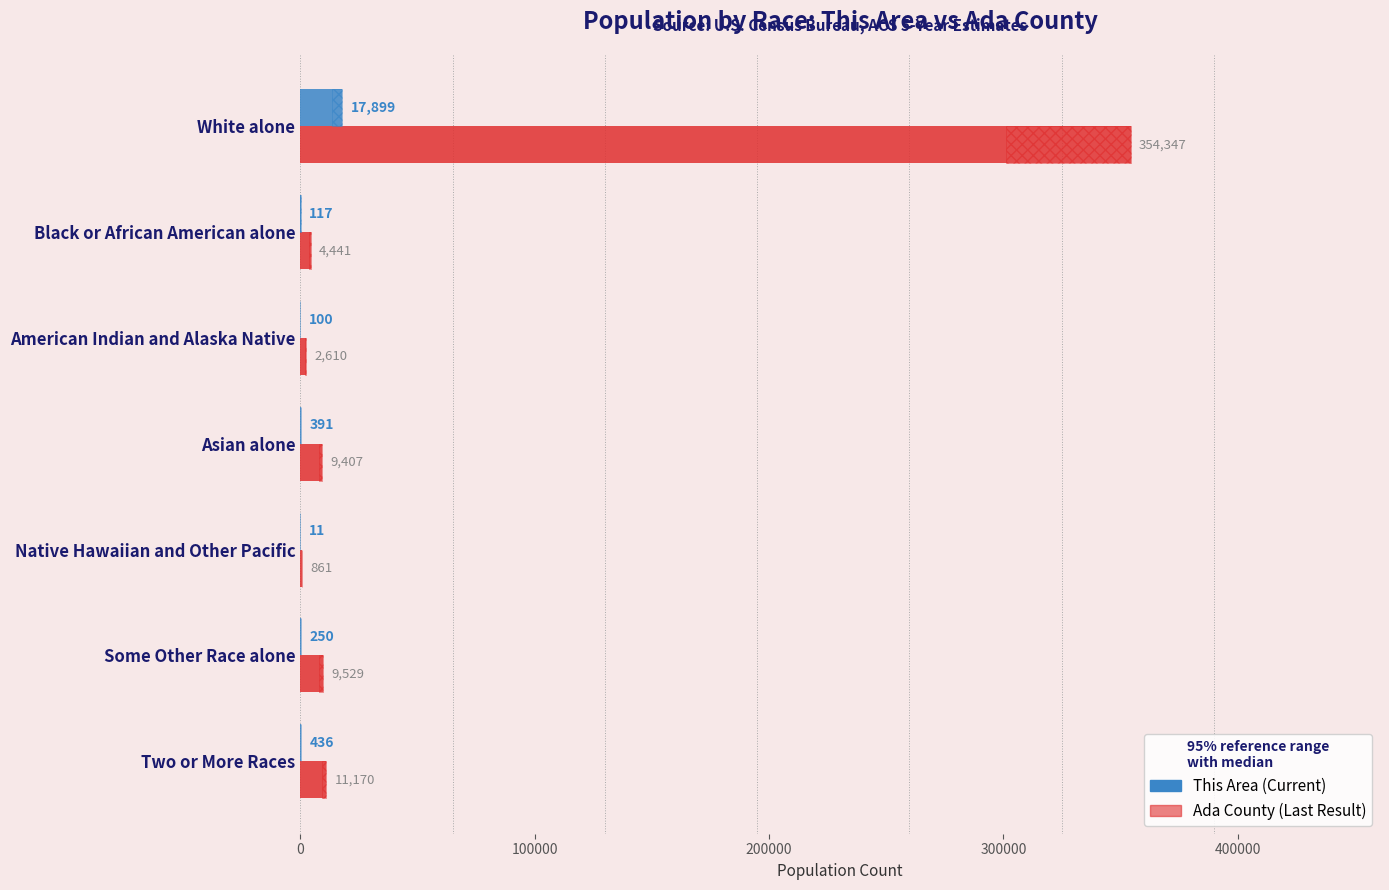

What are all the series names shown in the legend?

Ada County, This Area